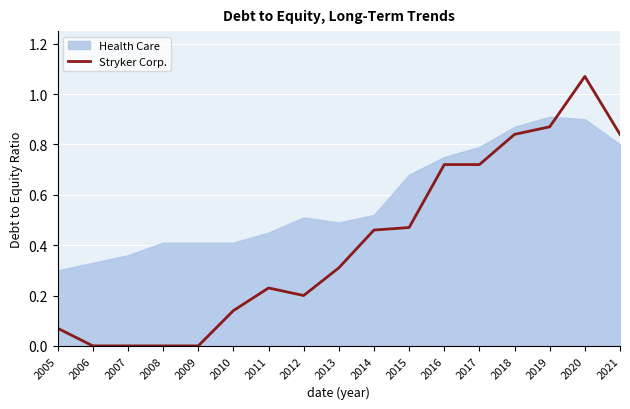

At which category does the chart reach its minimum across all series?

2006